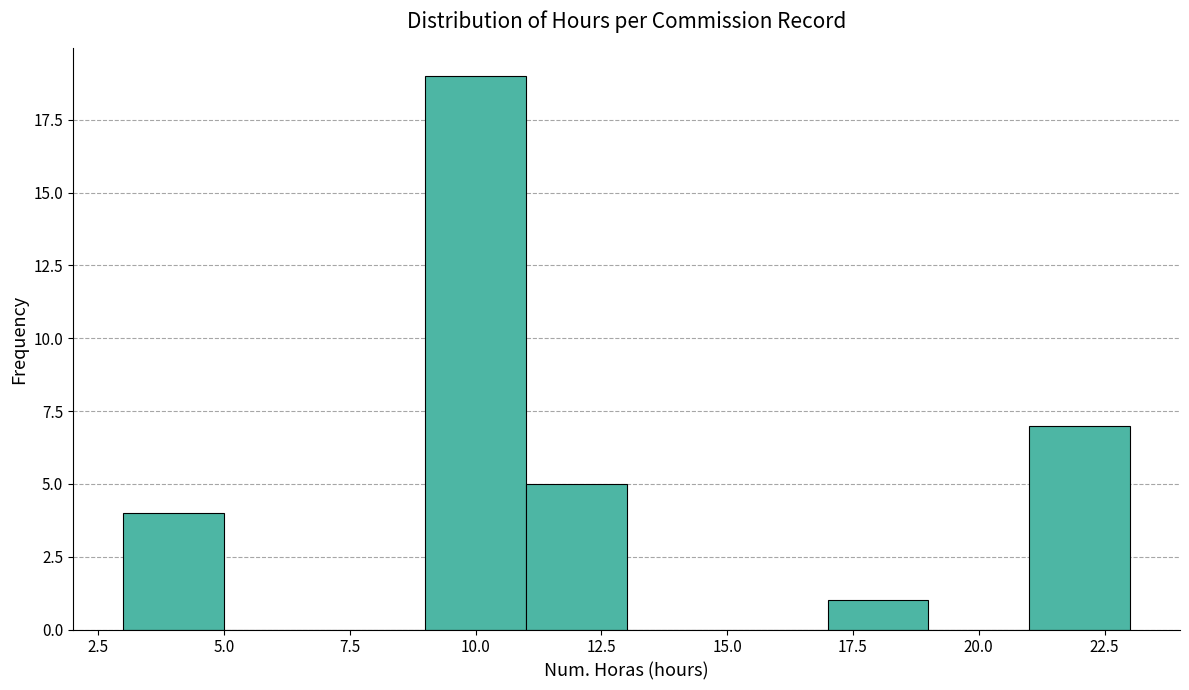

Reading left to right, transcribe this chart: for each bar, give the range it covers on the x-axis and its height. The values are not printed on the chart, so give them approximately, as read against the axis.

3 to 5: 4
5 to 7: 0
7 to 9: 0
9 to 11: 19
11 to 13: 5
13 to 15: 0
15 to 17: 0
17 to 19: 1
19 to 21: 0
21 to 23: 7